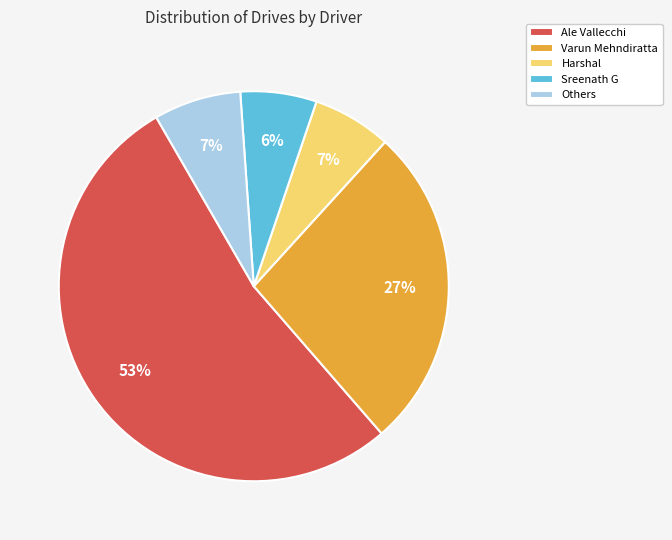

Is there any slice that represents more than half of the pie?

Yes